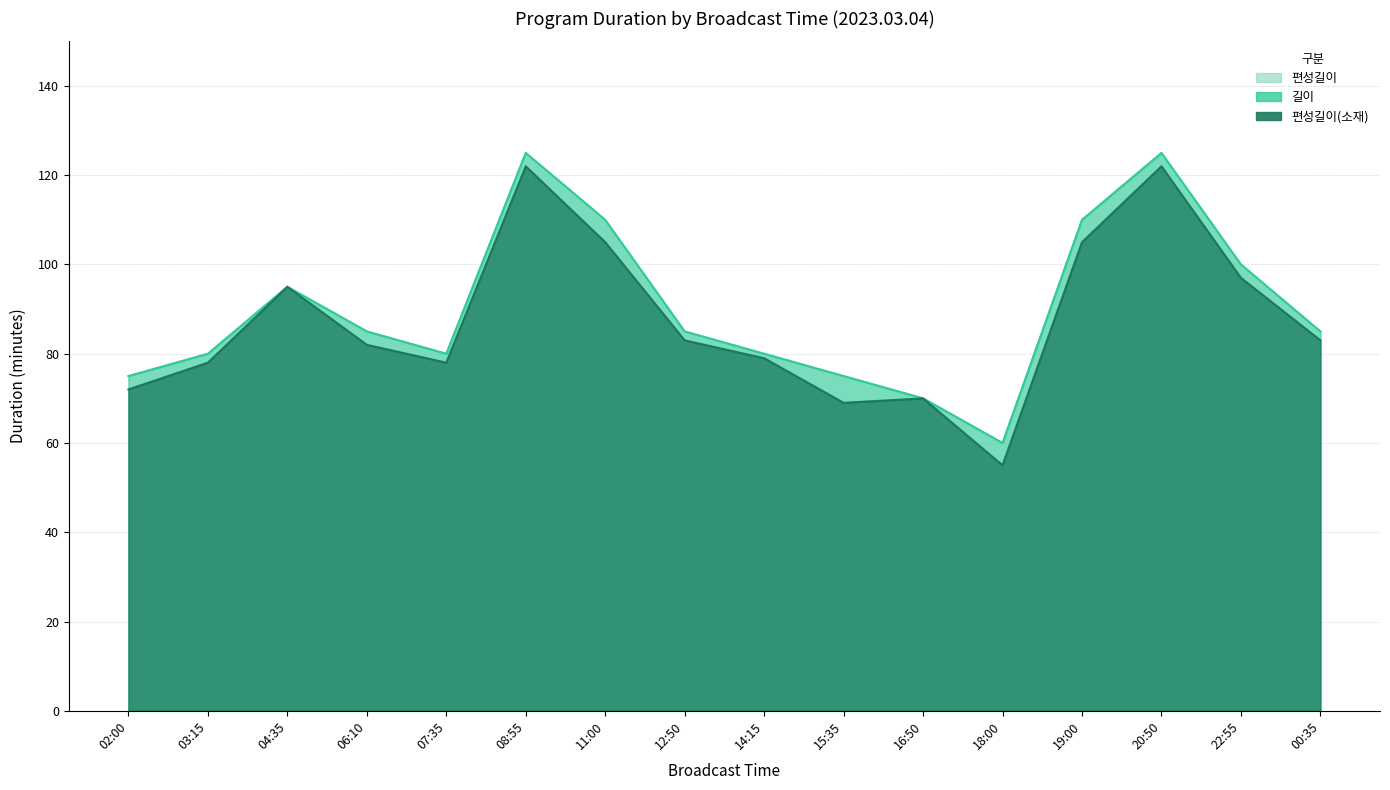

What is the smallest value displayed?

55